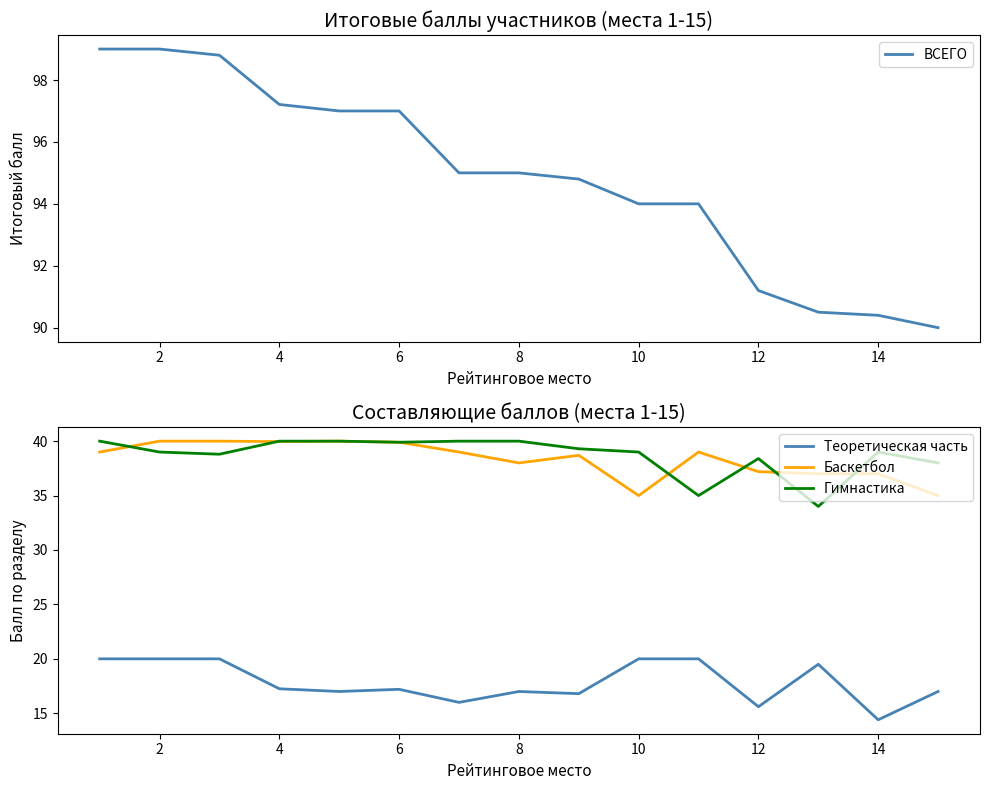

The Теоретическая часть series shows 4.1 at 14. True or false?

False